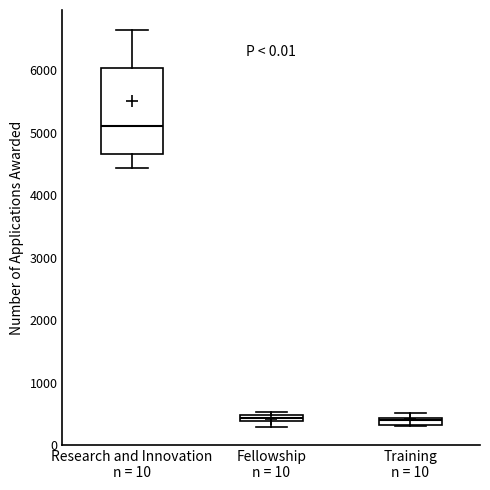

Where is the upper edge of the box for Fellowship n = 10 on the y-axis? The values are not printed on the chart, so give them approximately, as read against the axis.

500